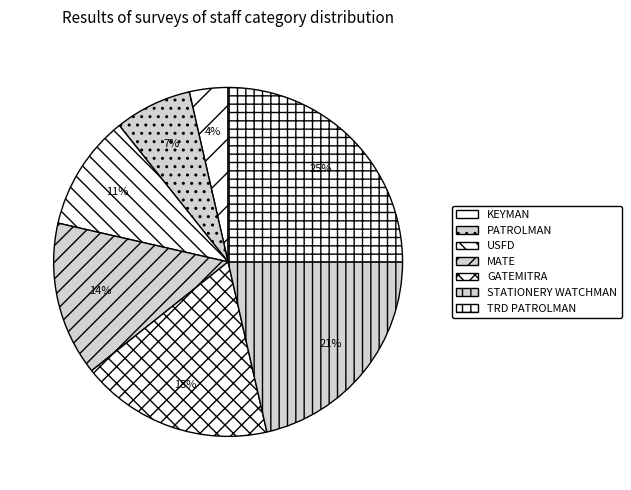

Which category has the smallest portion of the pie?

KEYMAN